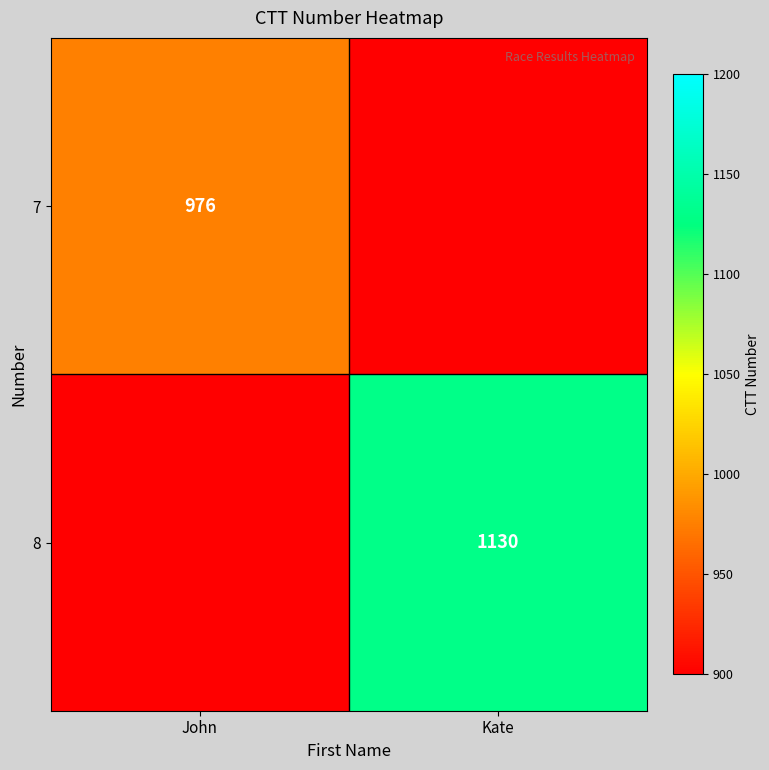

The value of 7 at John is 976. True or false?

True